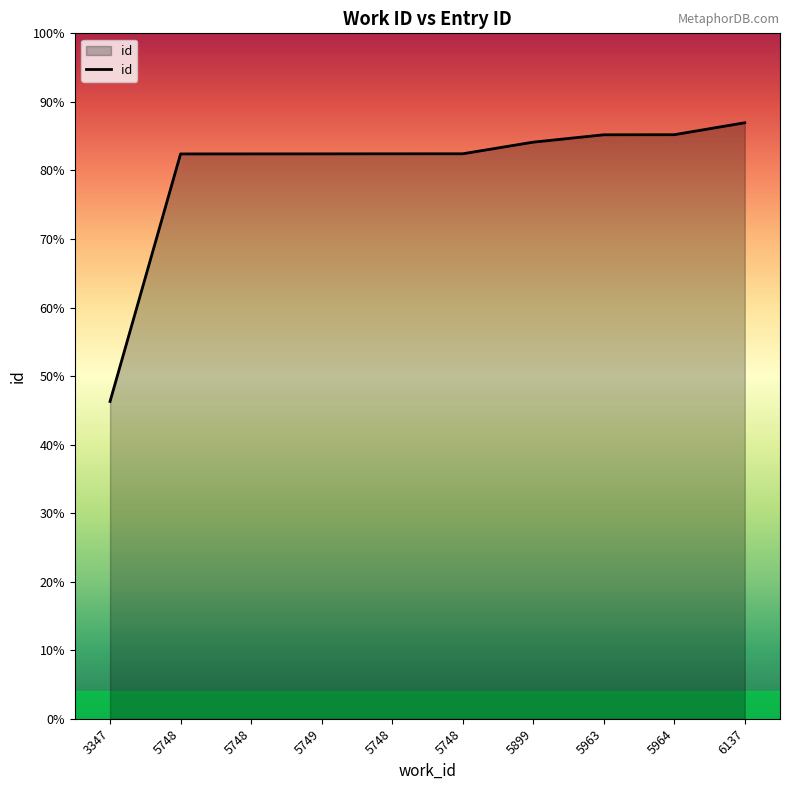

Reading right to left, transcribe all the data shown in this chart.

6137=16190	5964=15865	5963=15863	5899=15663	5748=15347	5748=15346	5749=15345	5748=15344	5748=15343	3347=8620